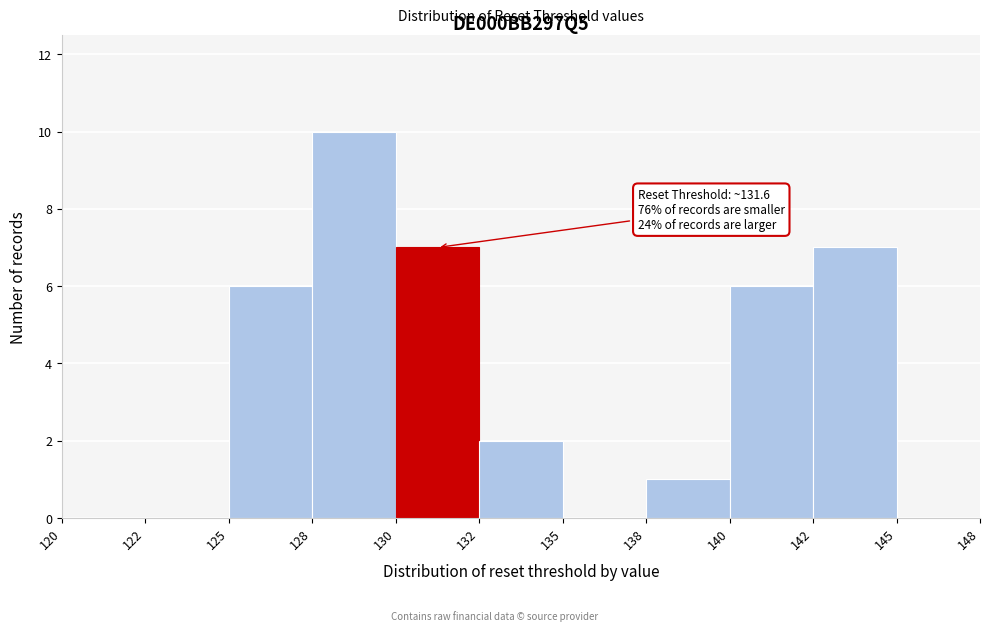

Reading right to left, list all the values displayed in this chart.

145=0	142=7	140=6	138=1	135=0	132=2	130=7	128=10	125=6	122=0	120=0